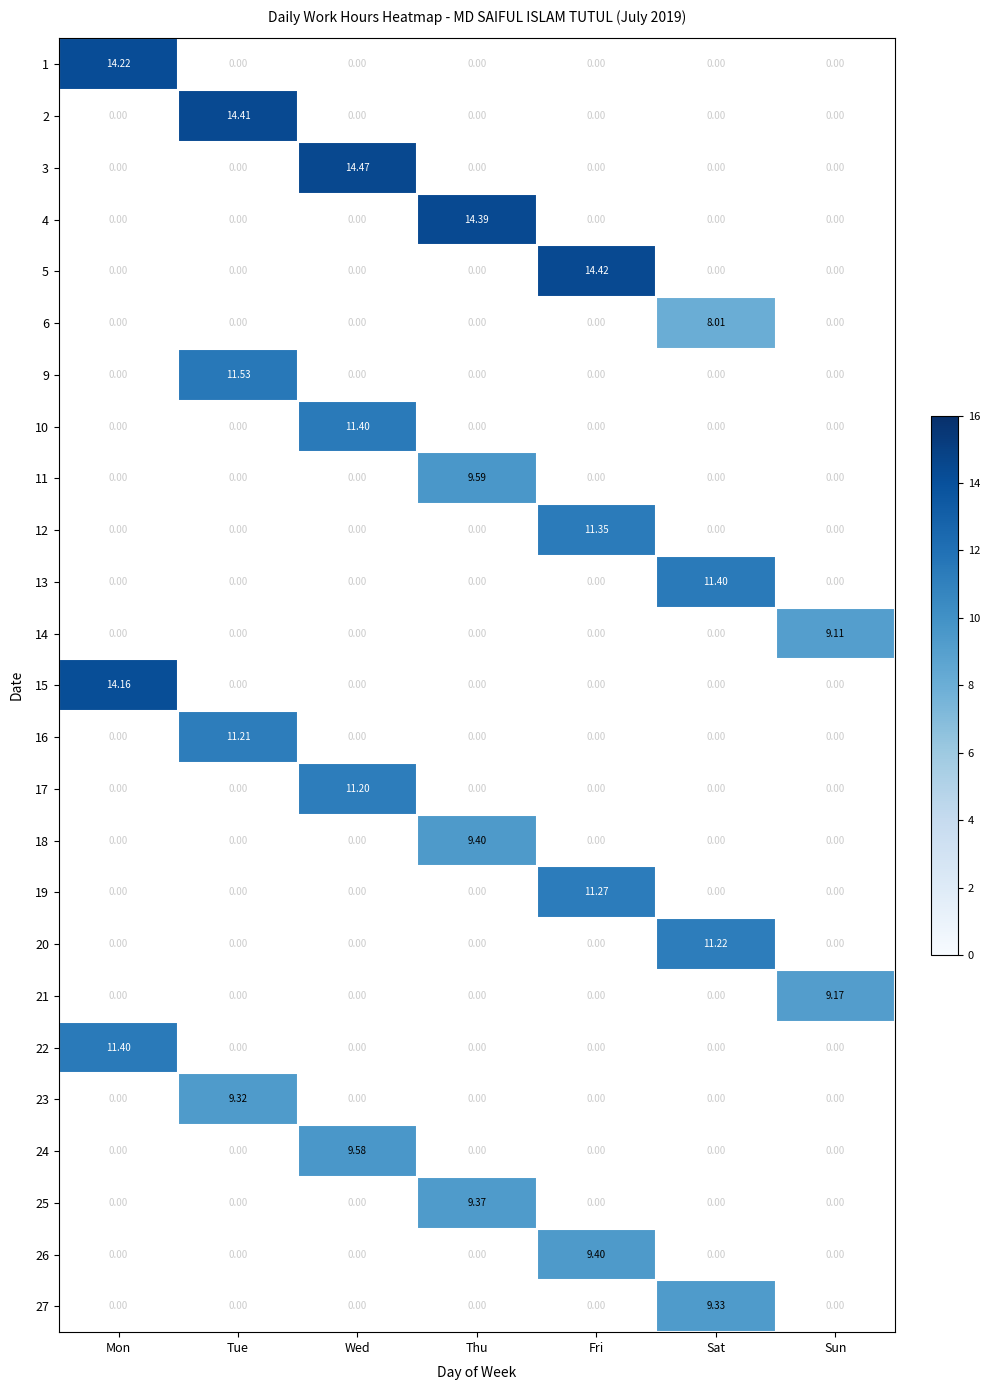

How many positive values does the 15 series have?

1